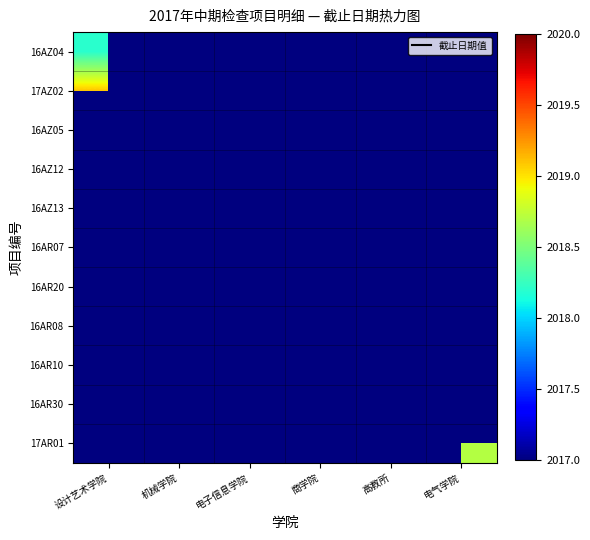

At which category does the chart reach its peak across all series?

机械学院